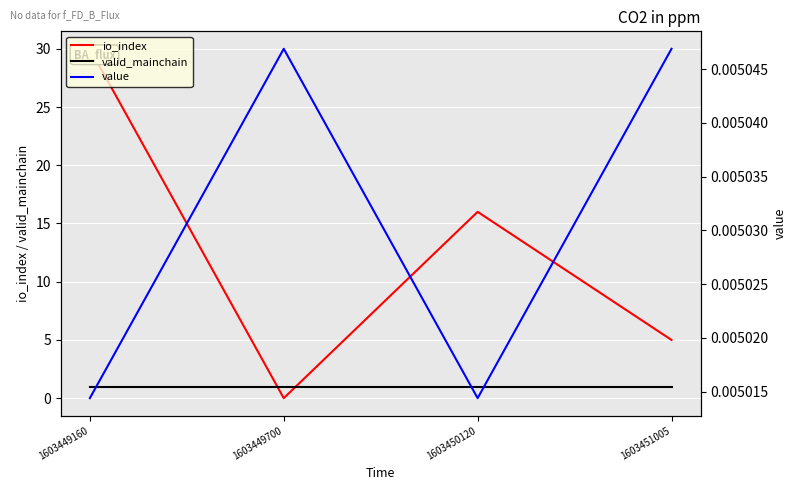

How many times do valid_mainchain and io_index cross each other?

2